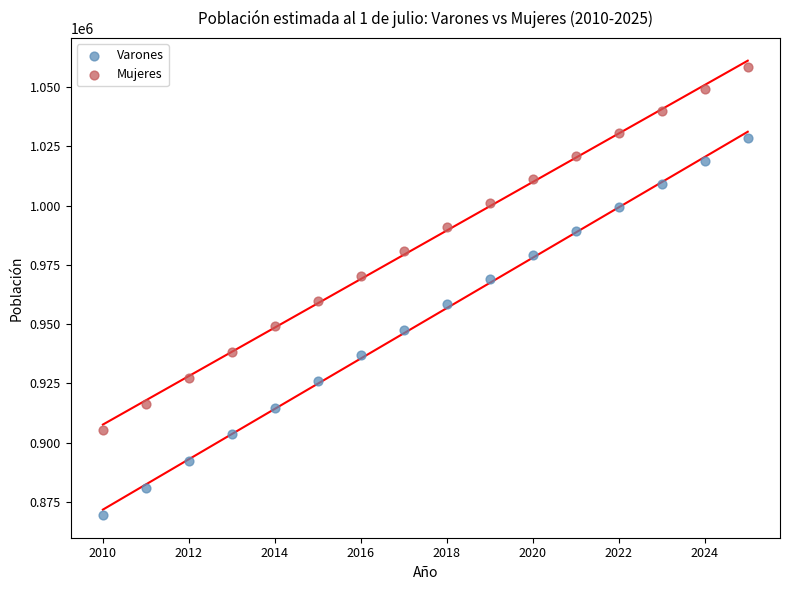

Which series contains the highest Y value?

Mujeres